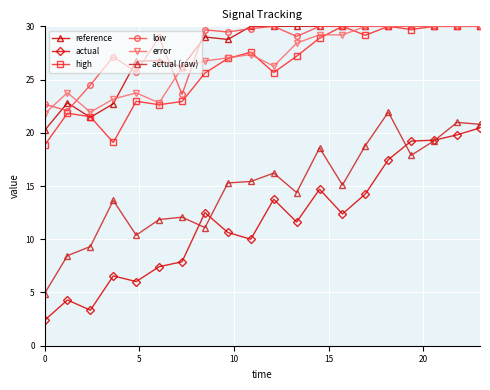

True or false: reference has more than 0 interior local peaks.

True